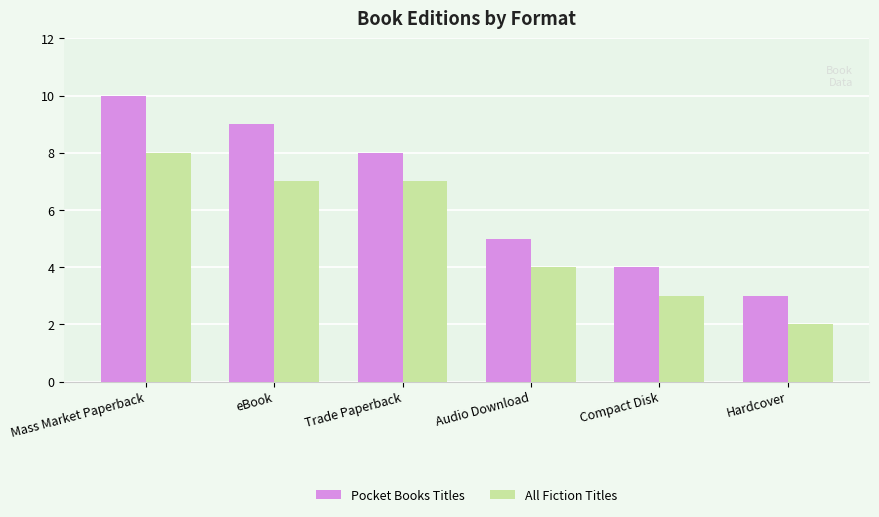

Reading left to right, list all the values displayed in this chart.

Pocket Books Titles: Mass Market Paperback=10	eBook=9	Trade Paperback=8	Audio Download=5	Compact Disk=4	Hardcover=3
All Fiction Titles: Mass Market Paperback=8	eBook=7	Trade Paperback=7	Audio Download=4	Compact Disk=3	Hardcover=2